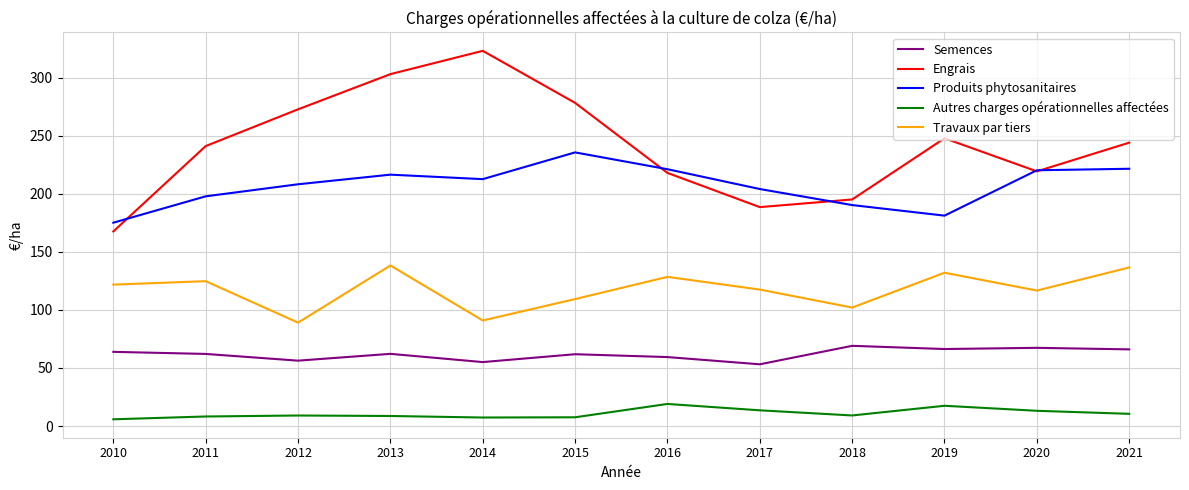

How many interior local valleys does the Travaux par tiers series have?

4